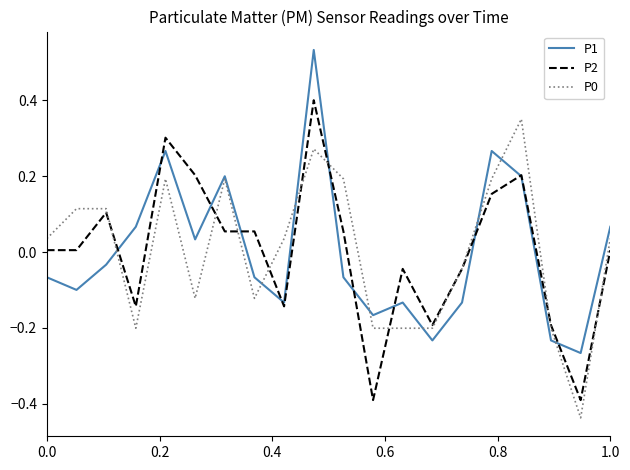

Is this an area chart (filled region under the line)?

No